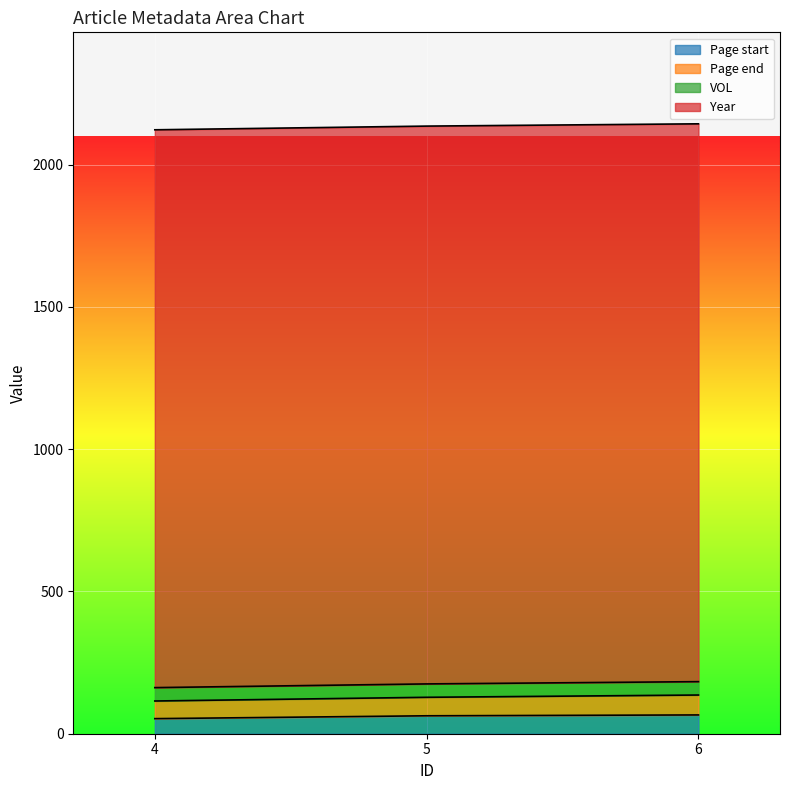

What is the total value across all series at 6?

2143